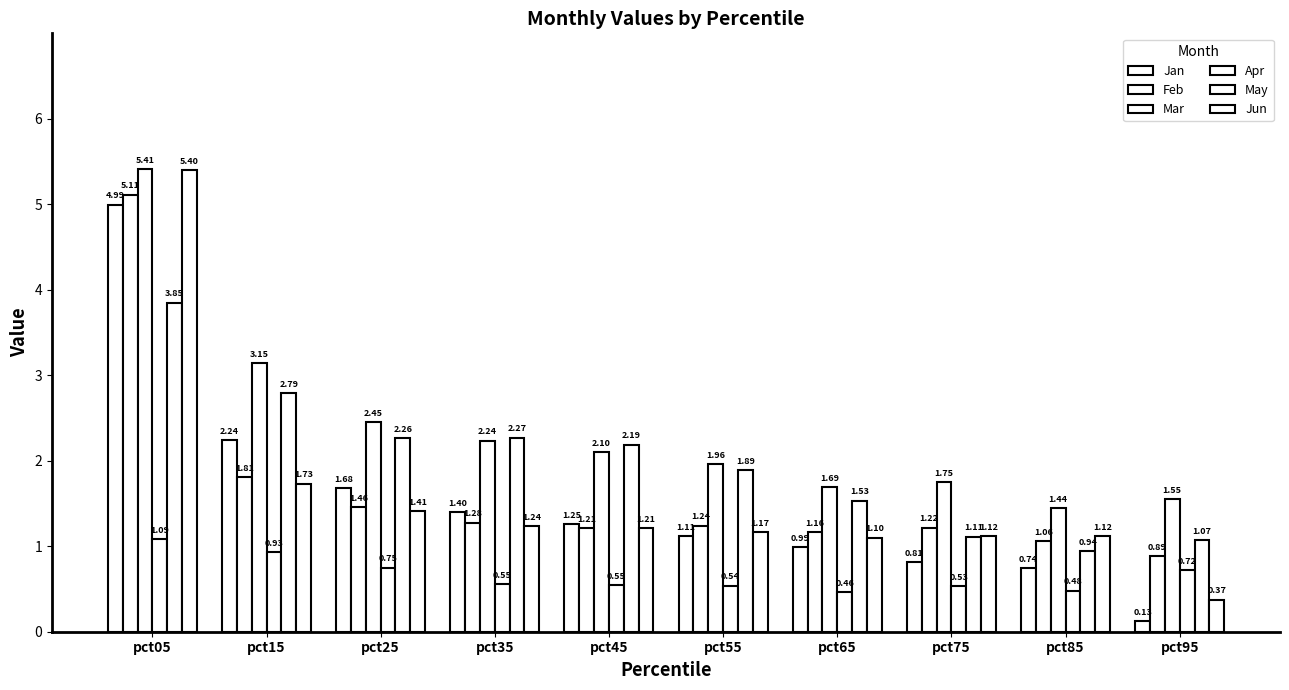

At which category does the chart reach its peak across all series?

pct05